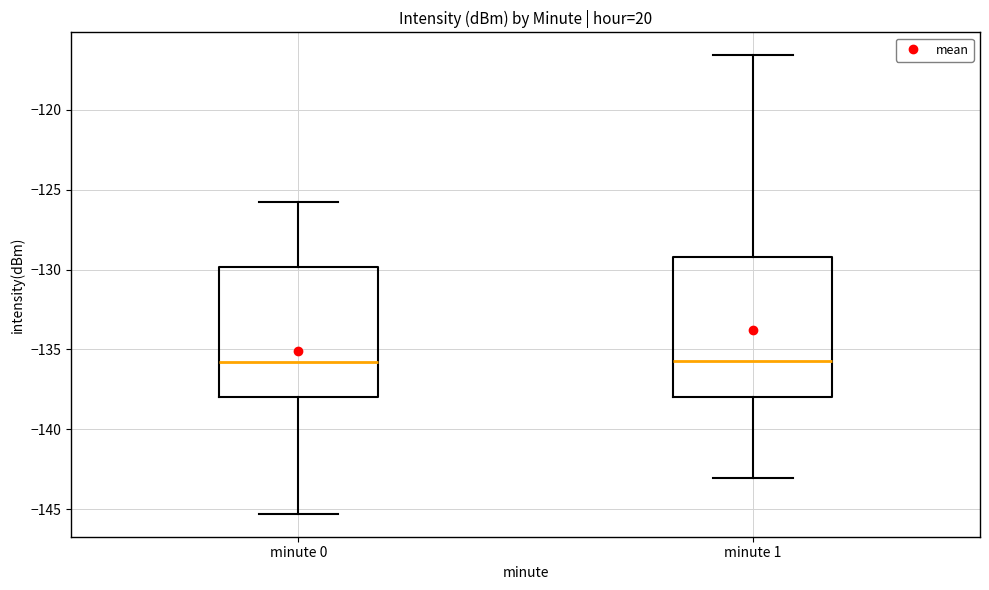

Where does the lower whisker of the box for minute 1 end on the y-axis? The values are not printed on the chart, so give them approximately, as read against the axis.

-143.0